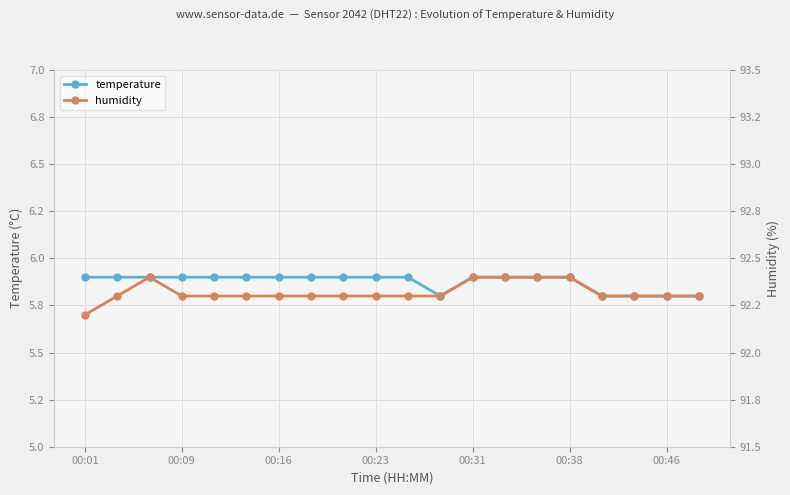

Is this an area chart (filled region under the line)?

No